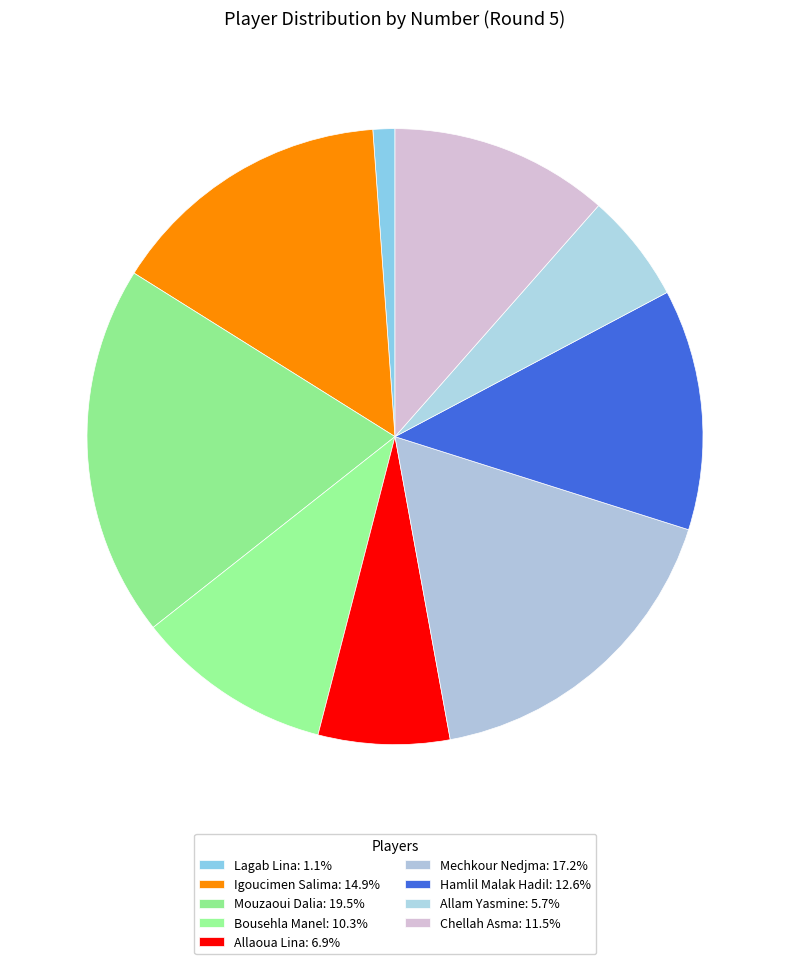

Count the number of slices in the pie.

9